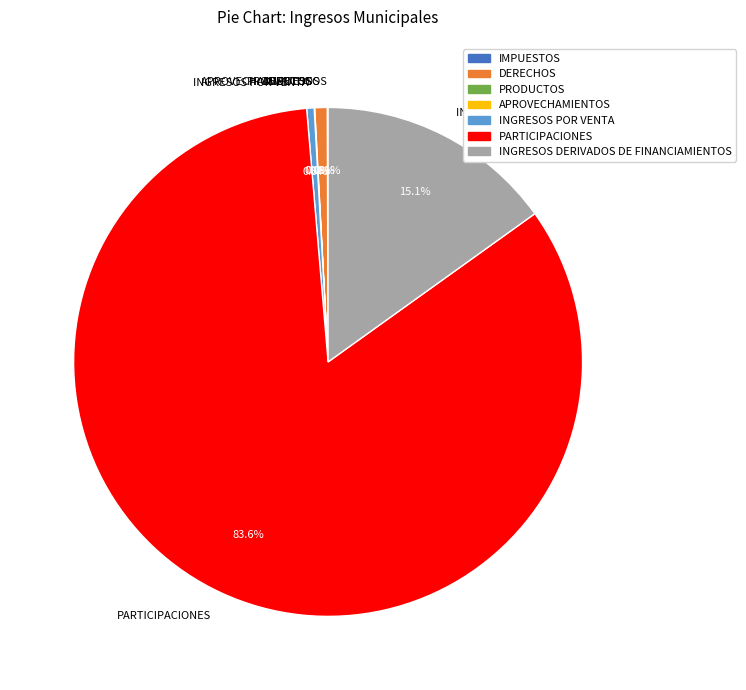

What is the largest slice in the pie chart?

PARTICIPACIONES